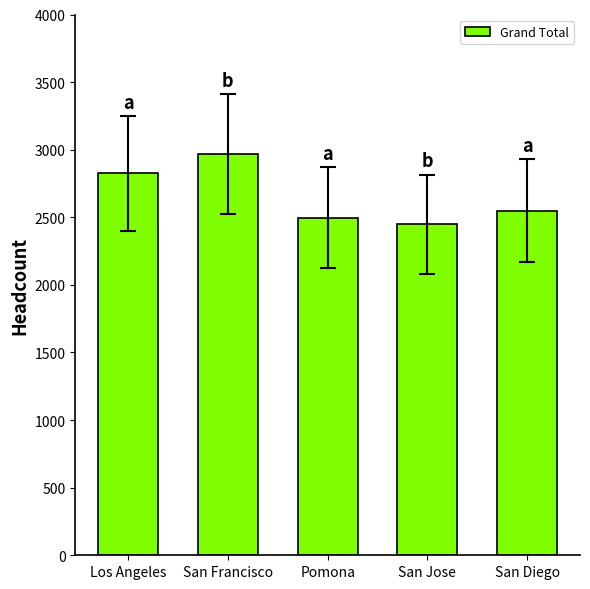

Are the bars horizontal?

No